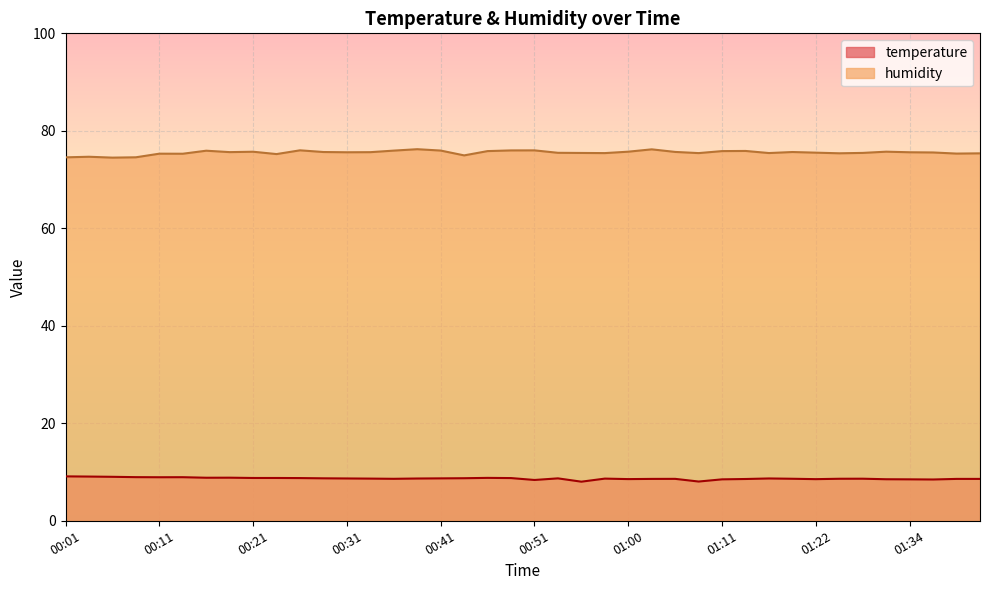

True or false: temperature and humidity intersect in this chart.

False